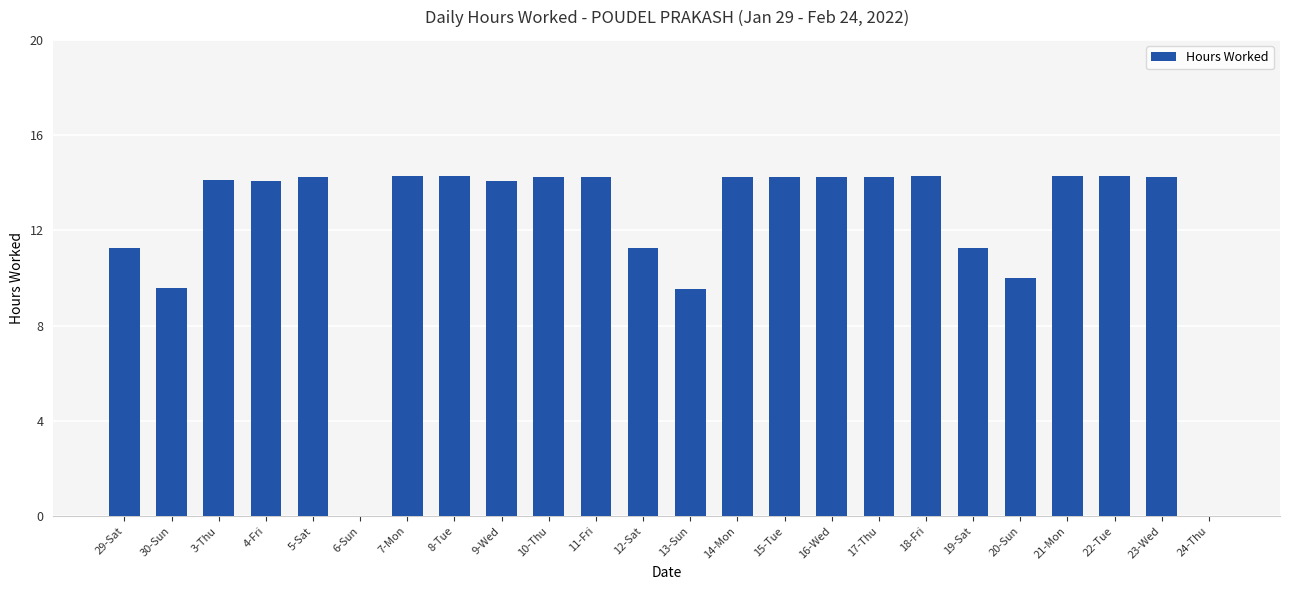

The value at 21-Mon is 21.7. True or false?

False